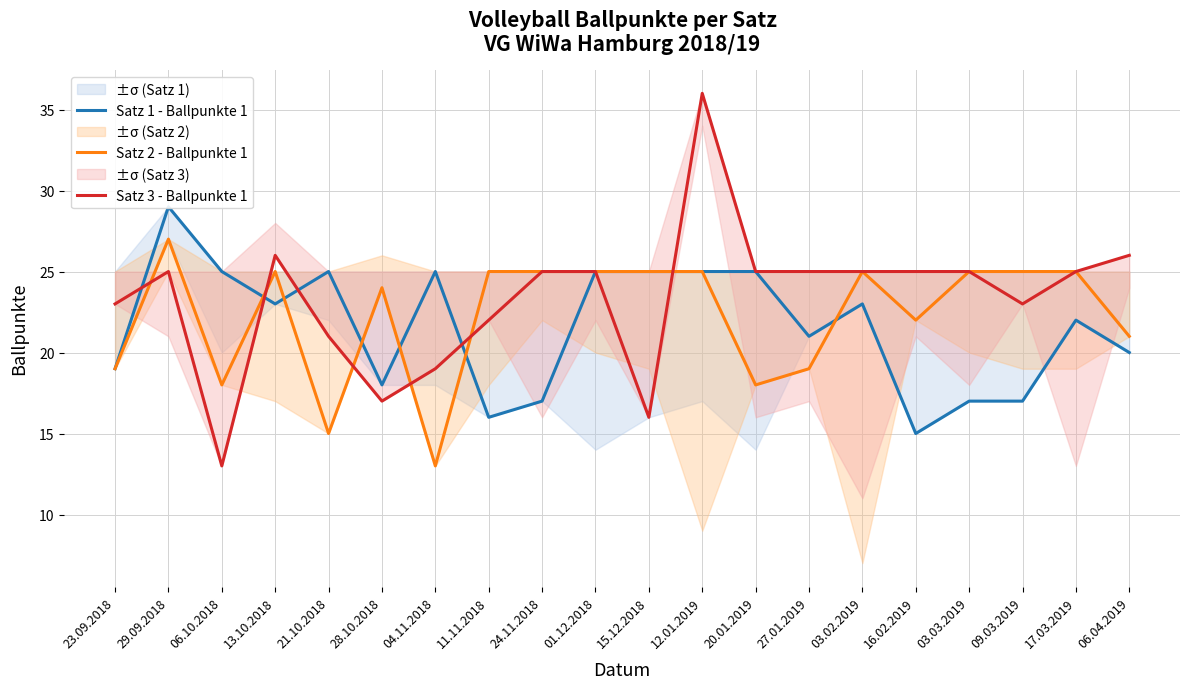

What is the label of the 20th point from the right?

23.09.2018